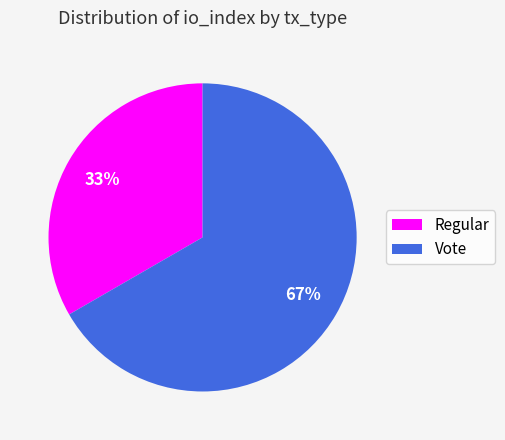

What is the ratio of the value at Vote to the value at Regular?

2.0